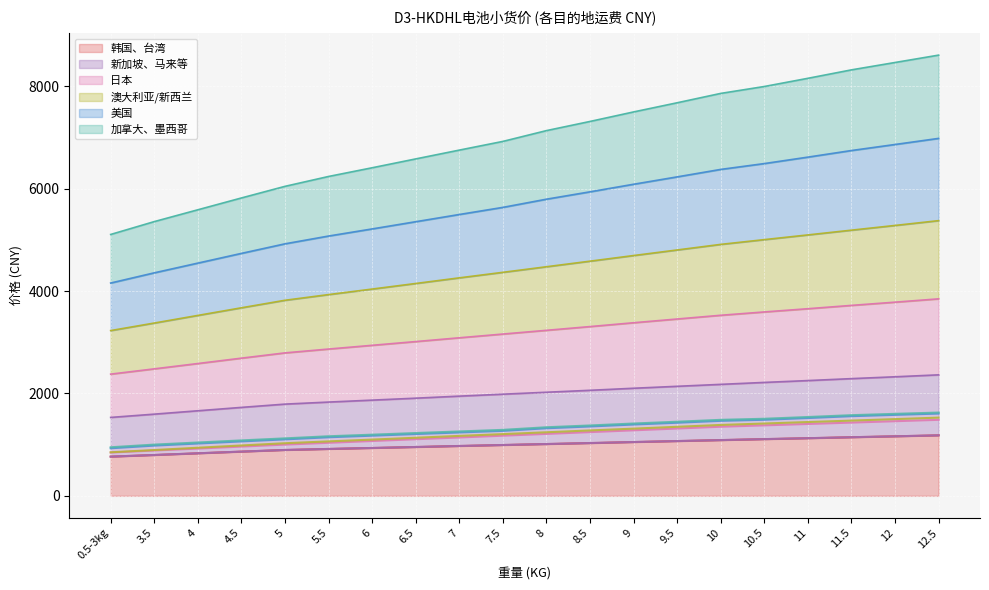

The value of 韩国、台湾 at 9.5 is 1070. True or false?

True